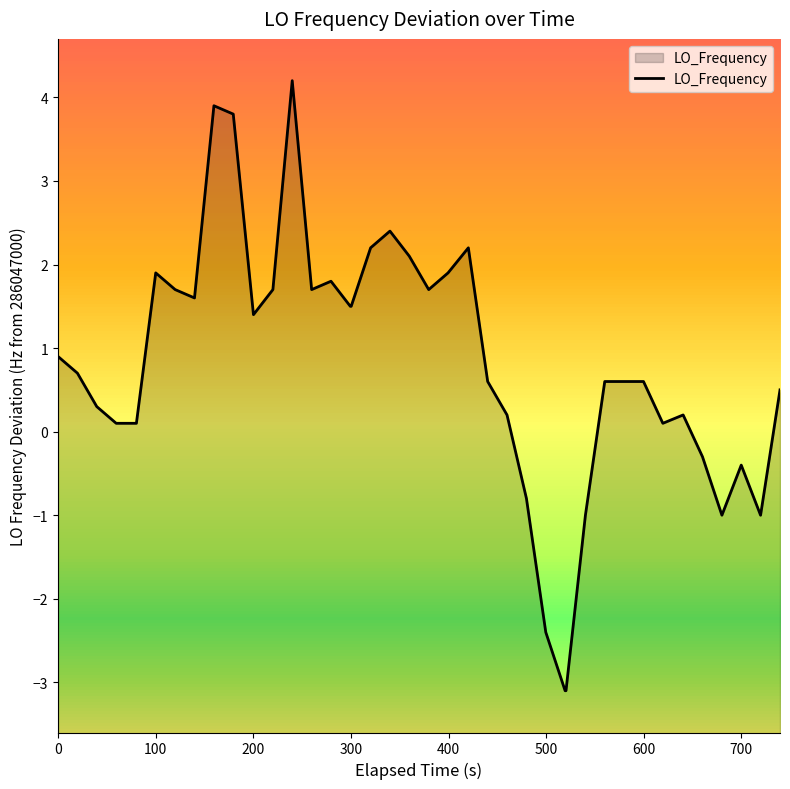

How many positive values are there?

31